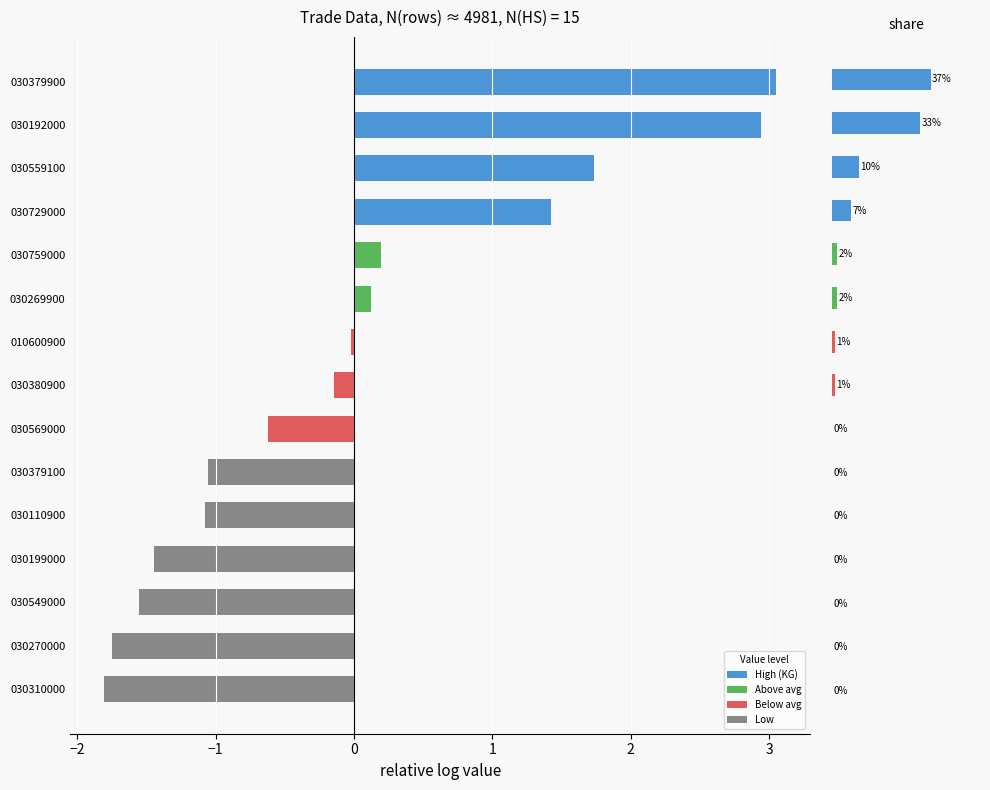

What is the value of the % of Total Value bar at the 7th from the left?

1.0